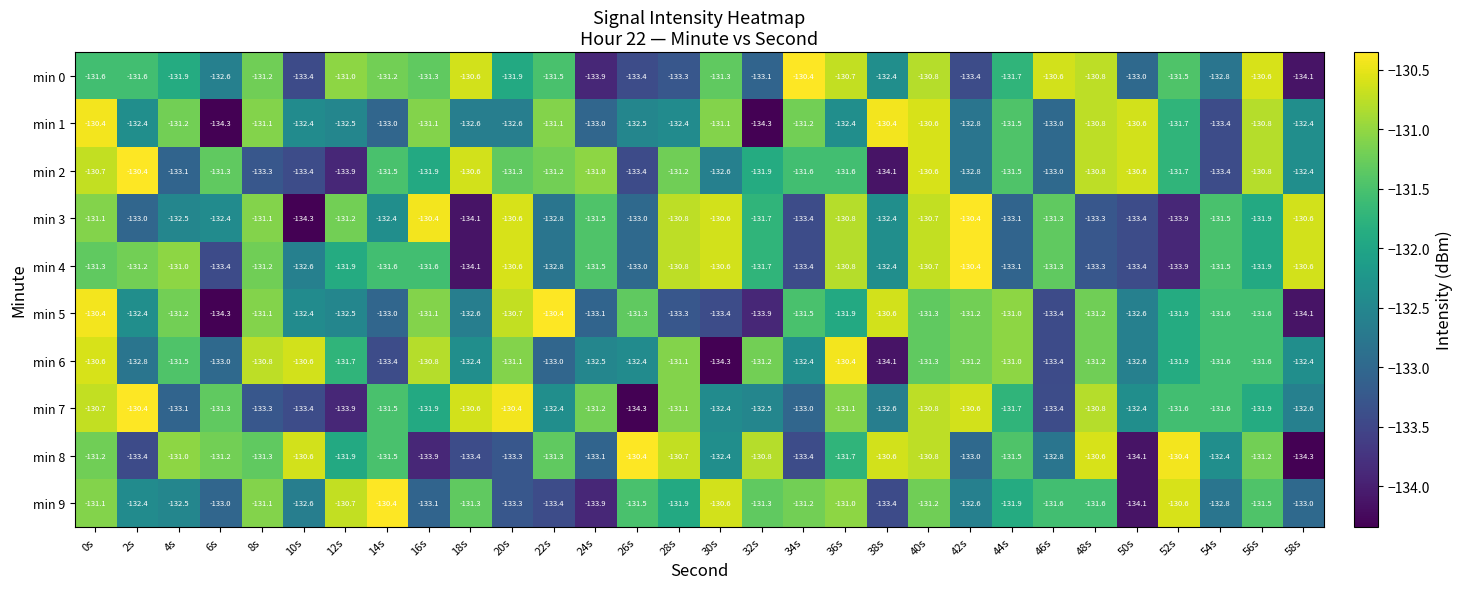

What is the difference between the maximum and minimum values in the min 2 series?

3.7